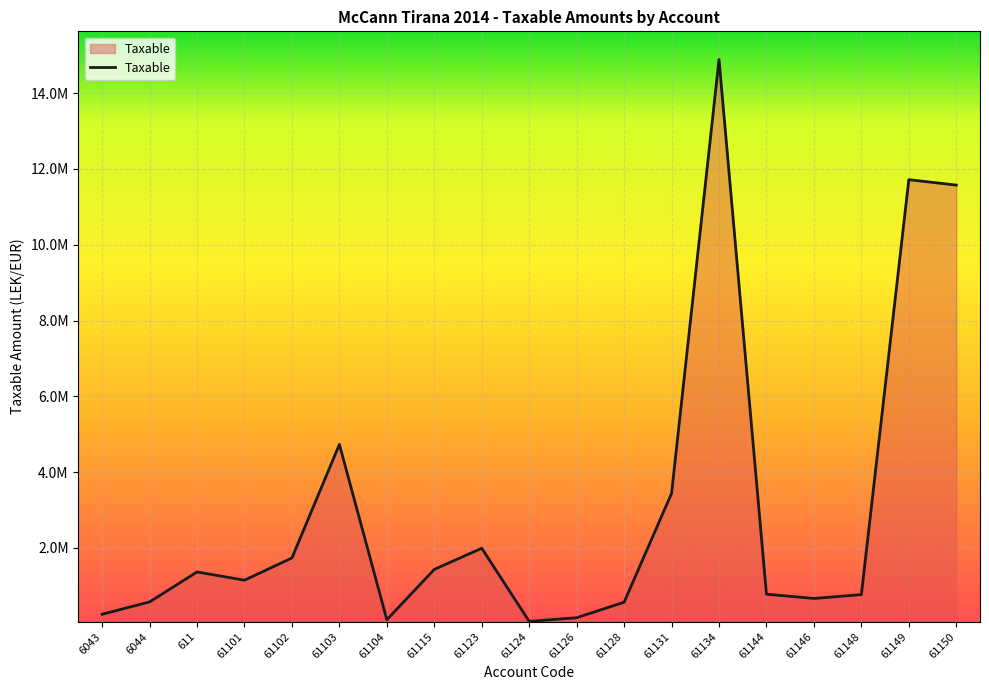

Does the chart display data point markers on the line(s)?

No